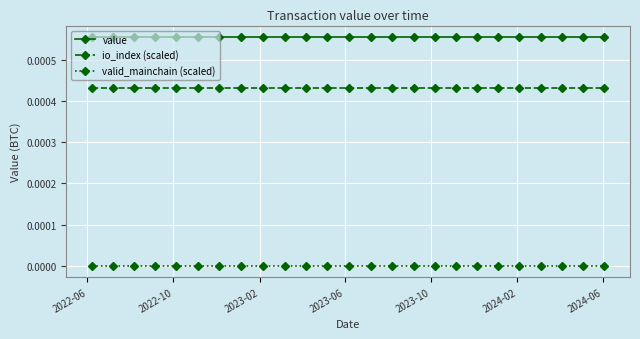

Rank the series by their average value, from highest to lowest.

value, io_index (scaled), valid_mainchain (scaled)